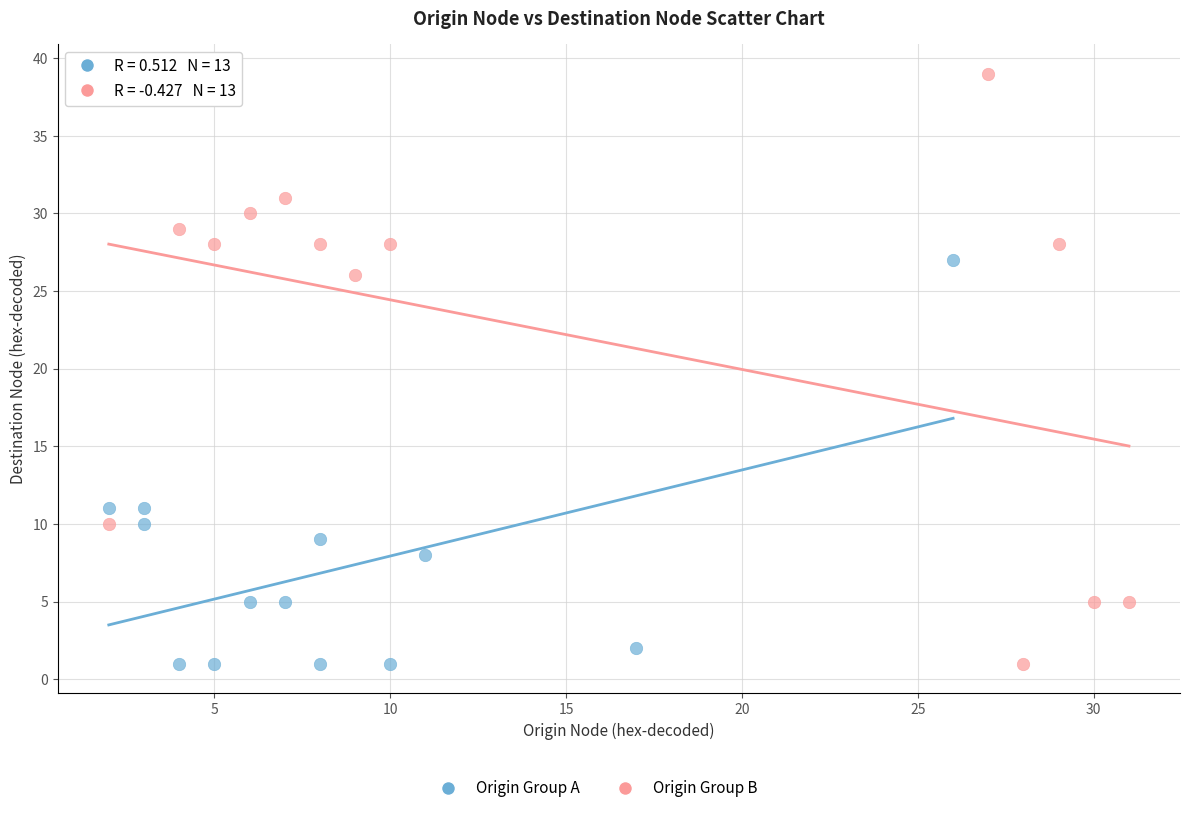

Which series has the largest Y range (max minus min)?

Origin Group B